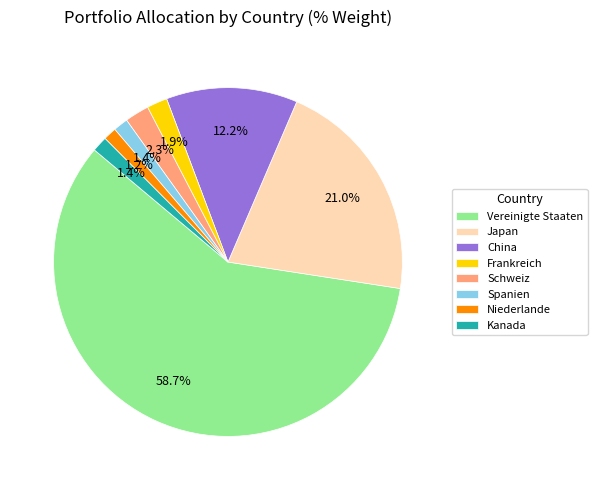

How many slices are in this pie chart?

8